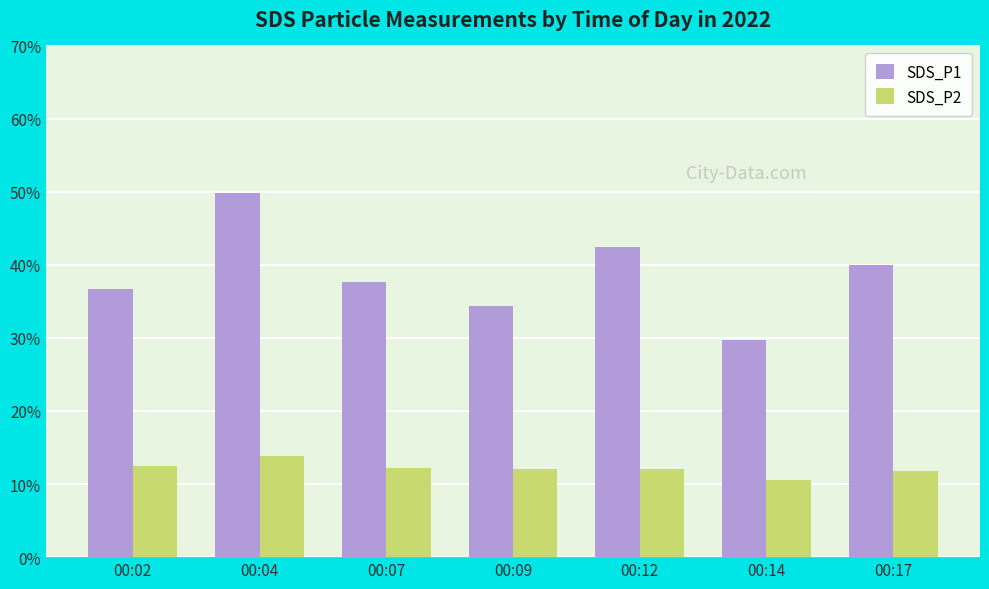

Does the chart contain stacked bars?

No